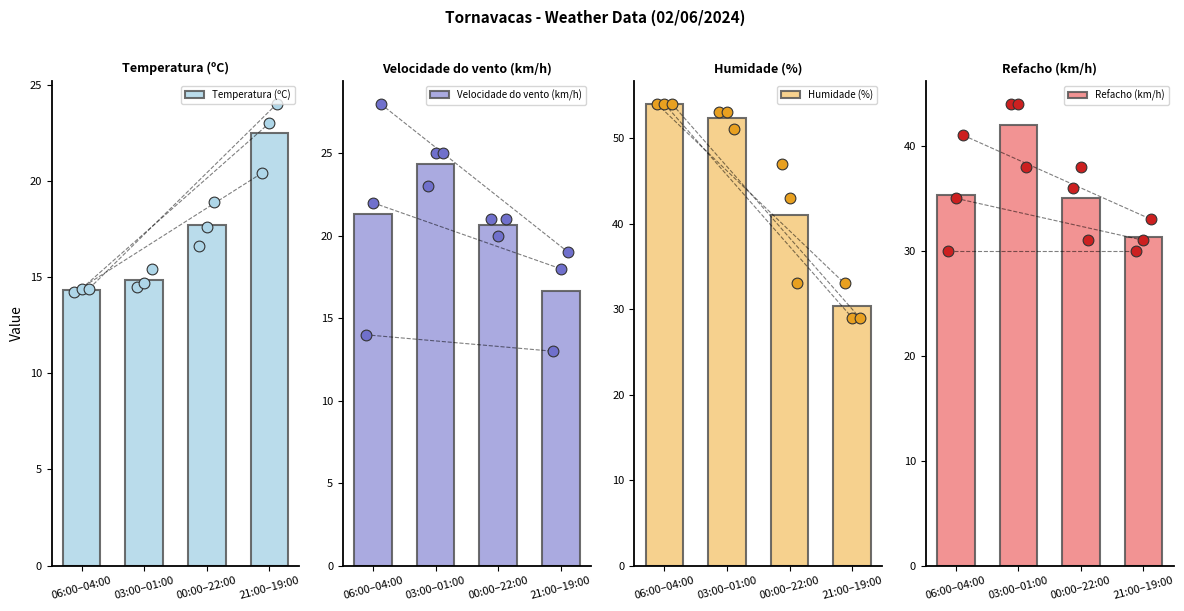

Which series reaches the minimum Y coordinate?

Temperatura (ºC)